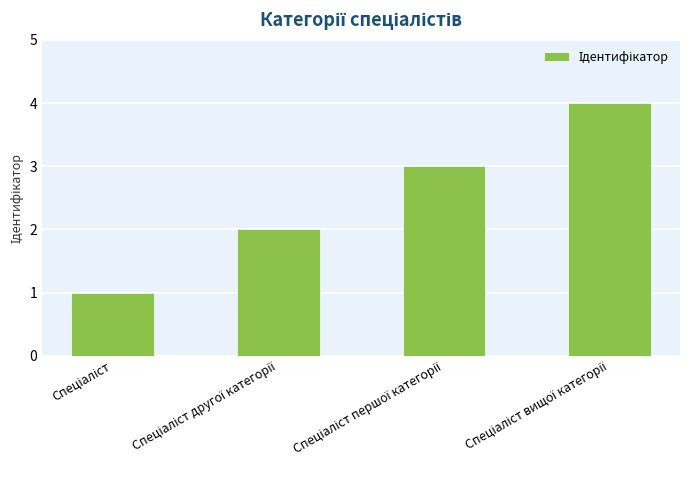

Reading right to left, extract all data points from this chart.

4	3	2	1